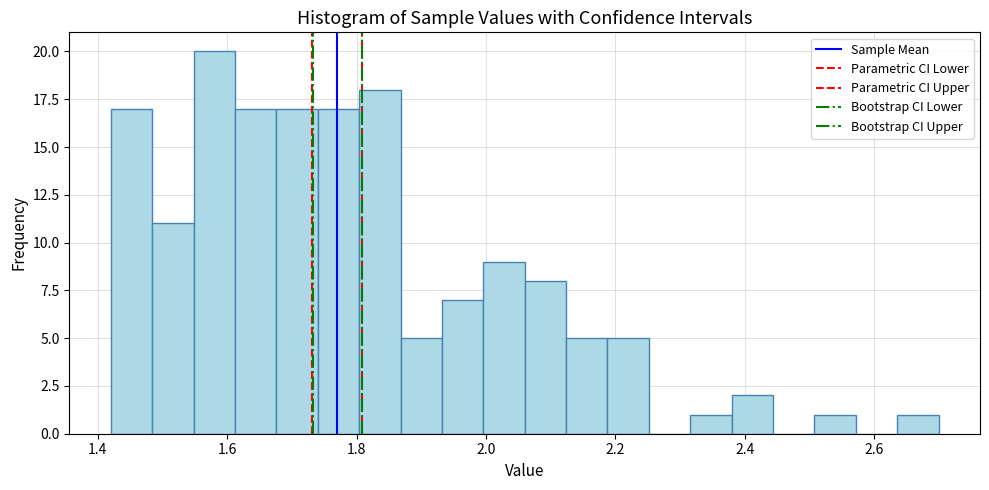

Around what value on the x-axis is the tallest bar? Give the approximate position of its centre, as read against the axis.

1.58